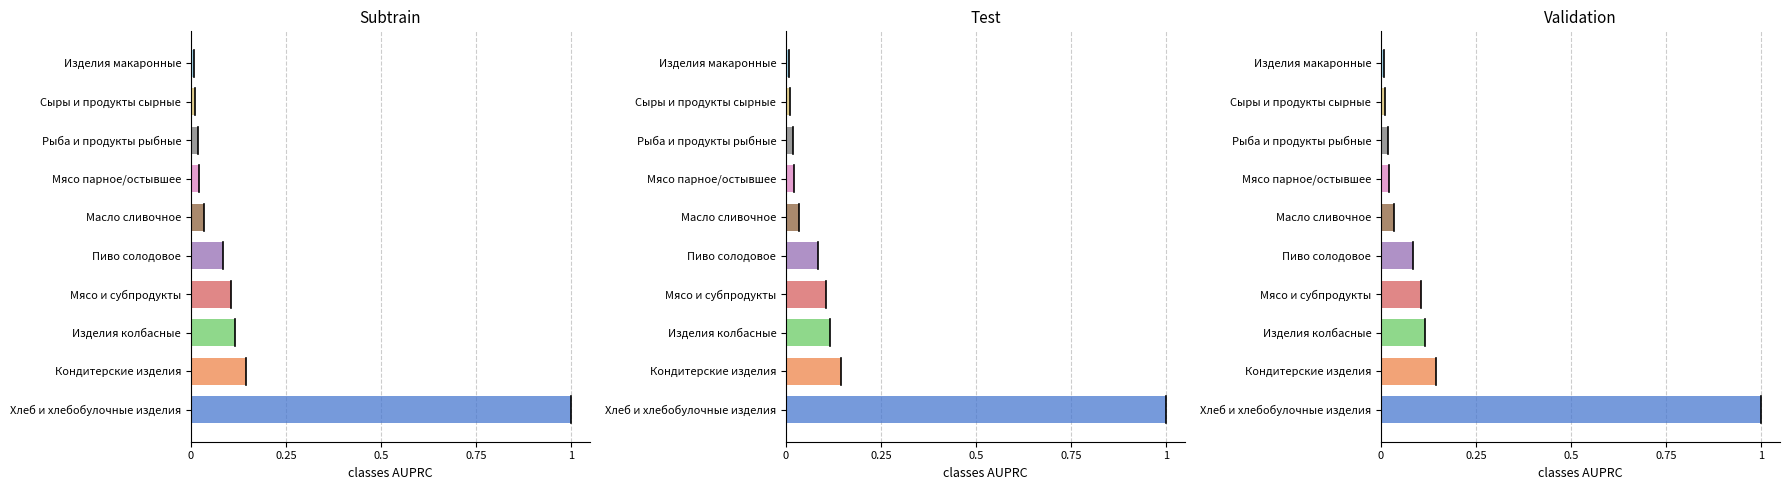

What position from the right is Рыба и продукты рыбные?

3